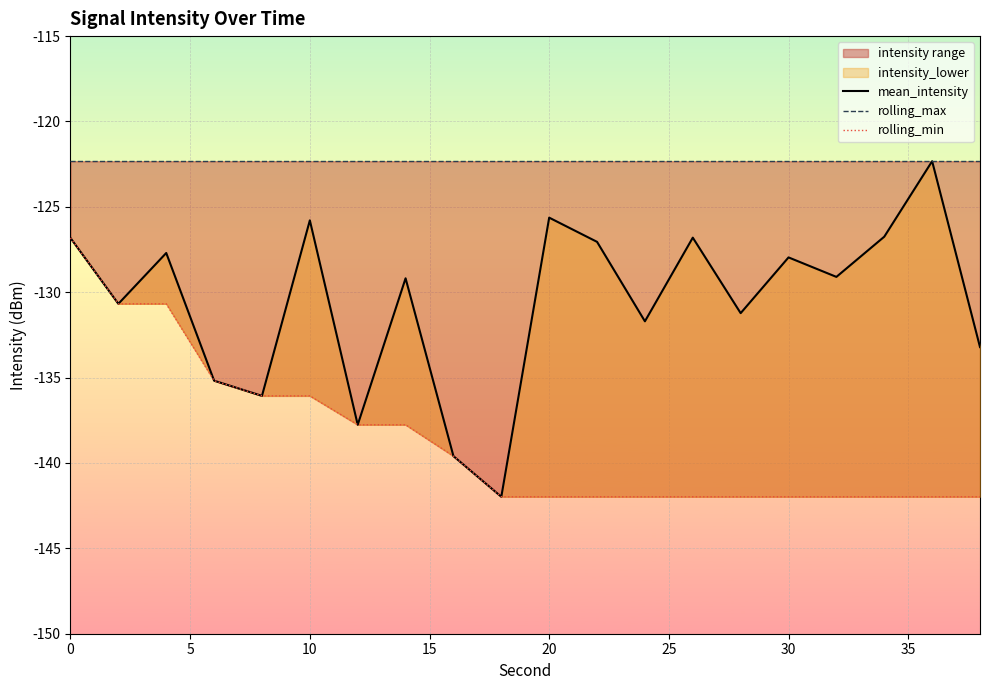

What is the label of the 5th point from the left?

20